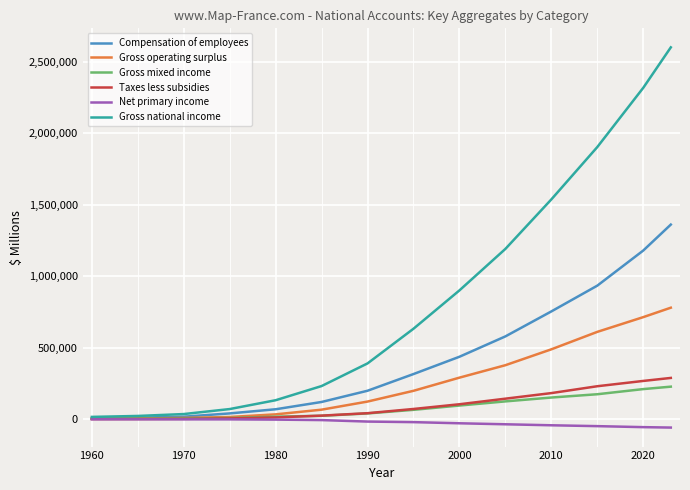

Count the number of categories in the chart.

14